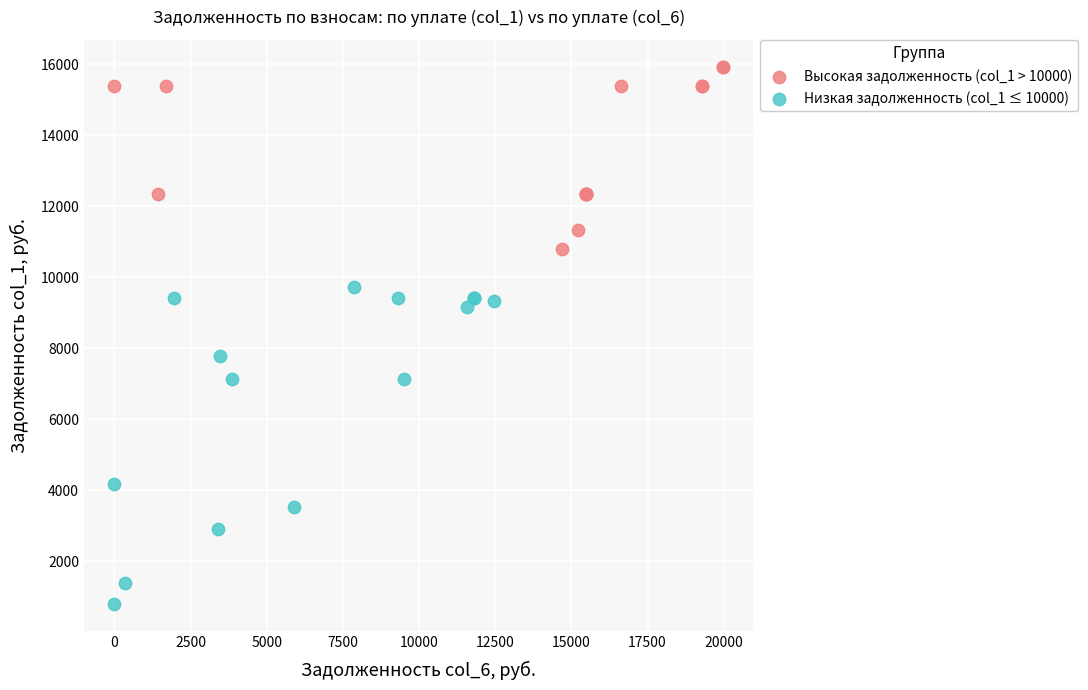

Which series reaches the minimum Y coordinate?

Низкая задолженность (col_1 ≤ 10000)